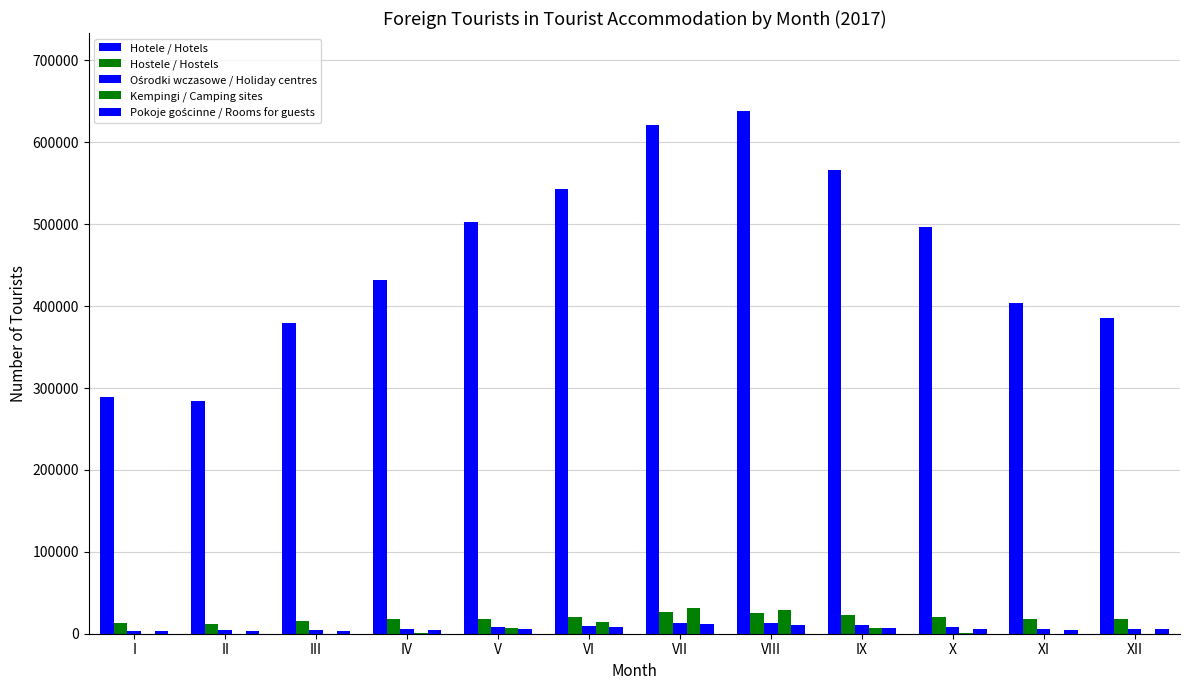

What is the difference between the second highest and second lowest values in the Hotele / Hotels series?

332226